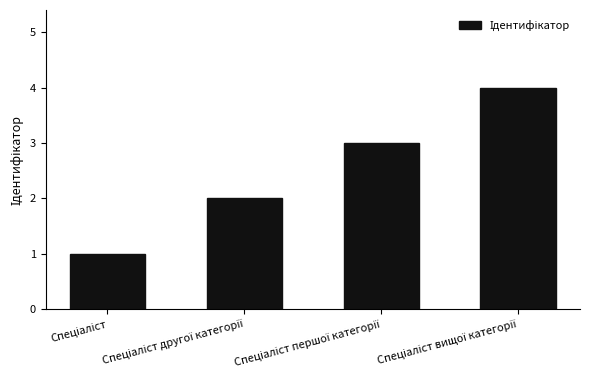

What is the greatest value displayed?

4